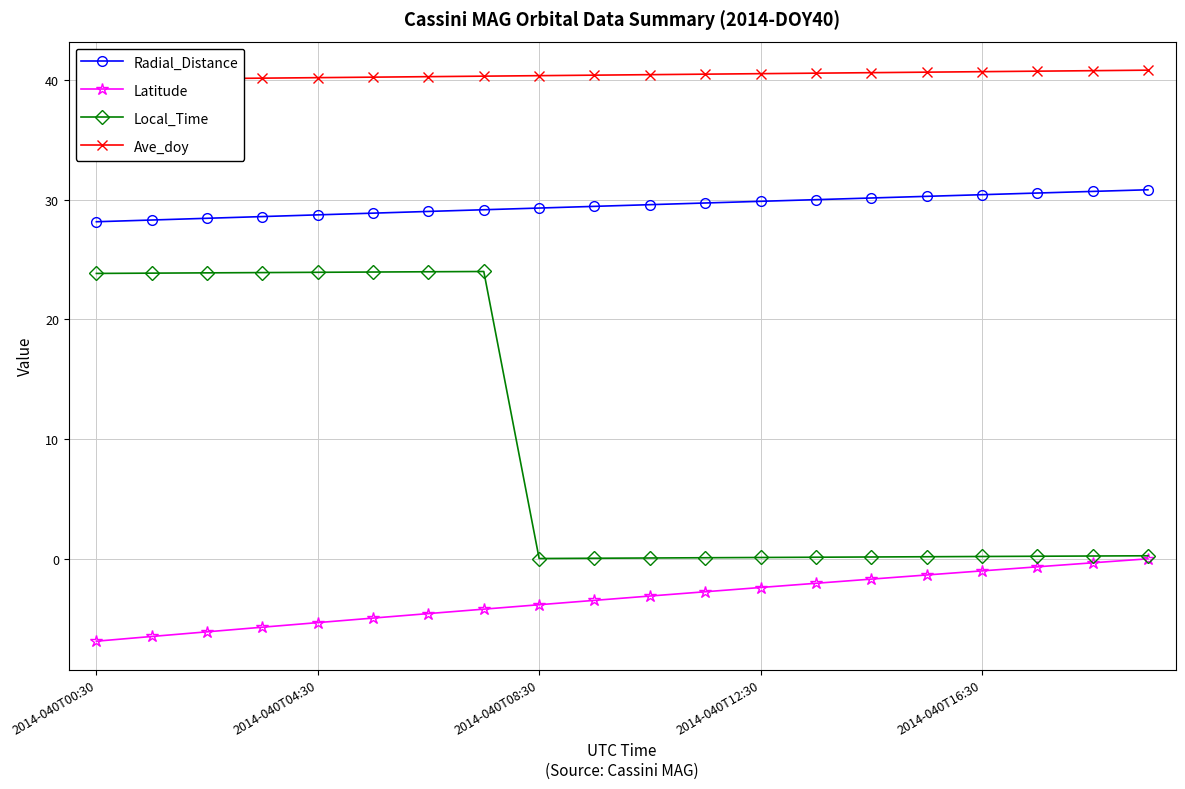

Which category has the lowest value across all series?

2014-040T00:30